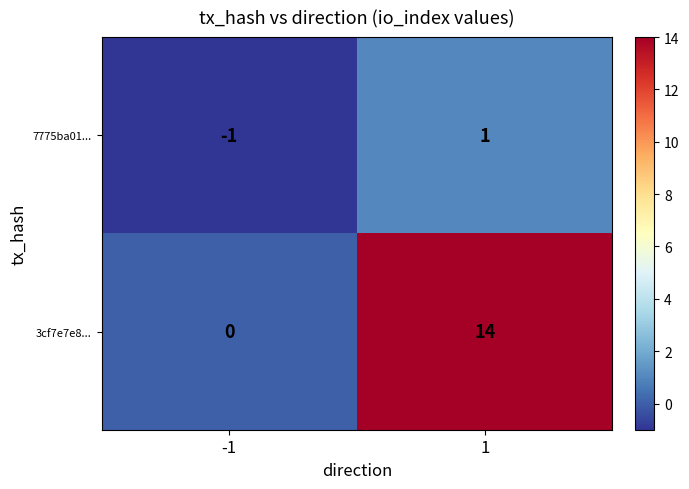

At which category is the sum across all series the highest?

1